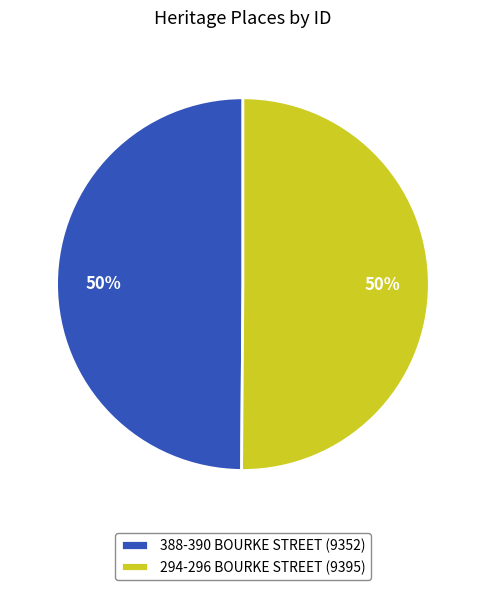

Count the number of slices in the pie.

2